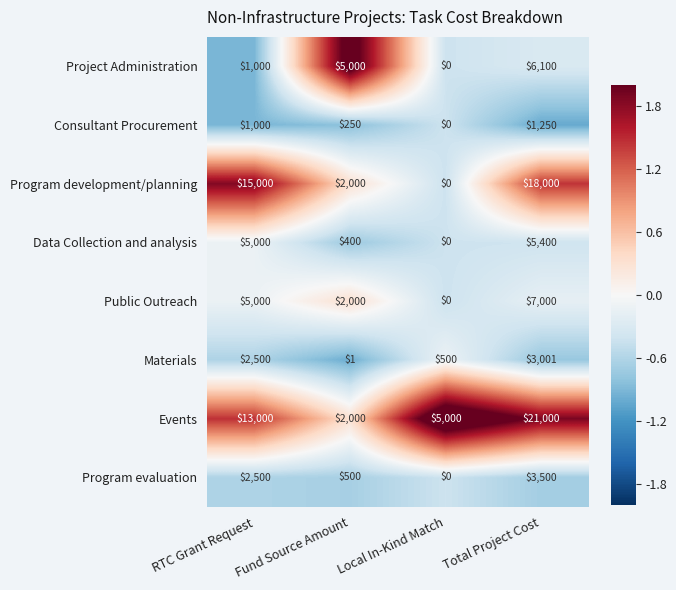

Rank the series by their maximum value, from highest to lowest.

Events, Program development/planning, Public Outreach, Project Administration, Data Collection and analysis, Program evaluation, Materials, Consultant Procurement